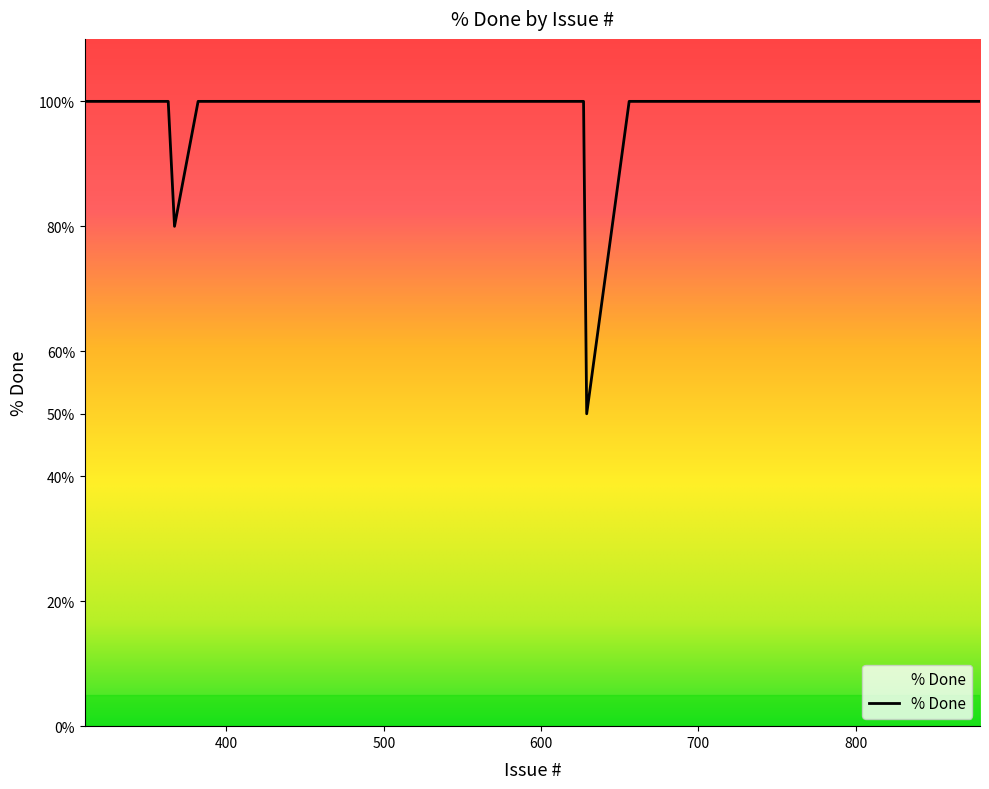

What is the difference between the maximum and minimum values?

50